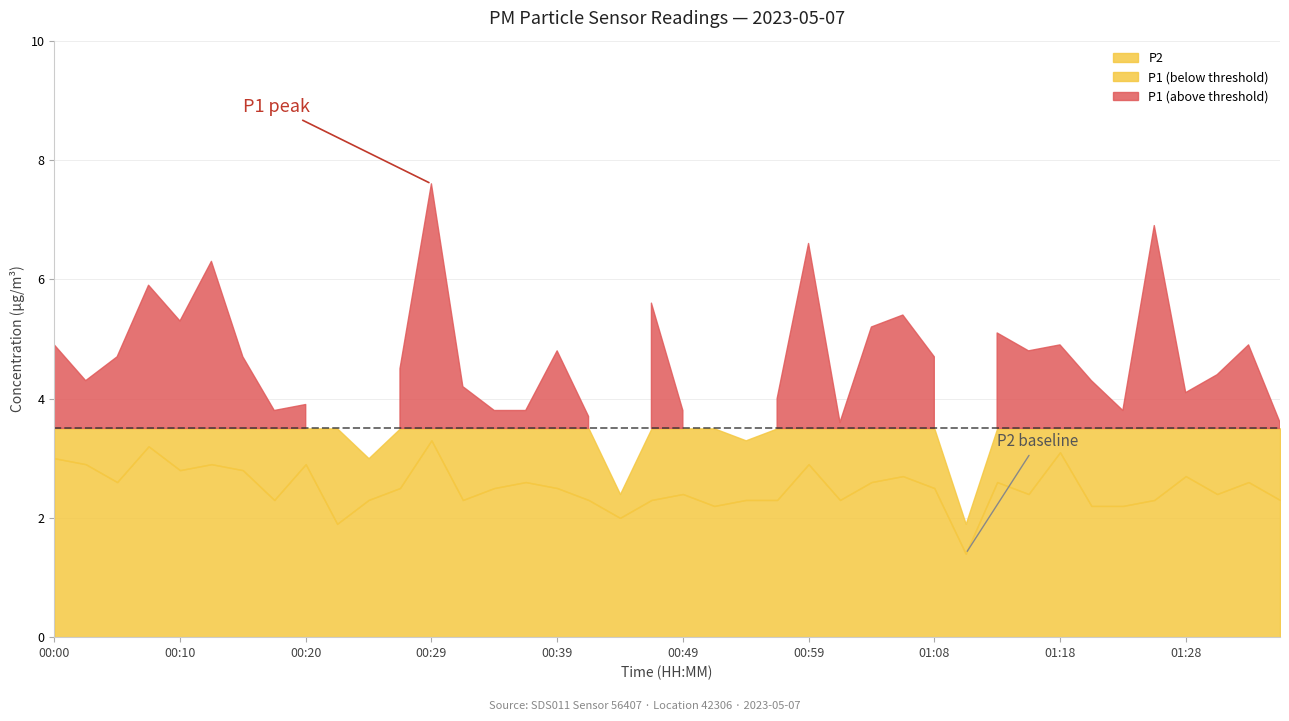

What is the difference between the P1 values at 00:56 and 00:12?

2.3